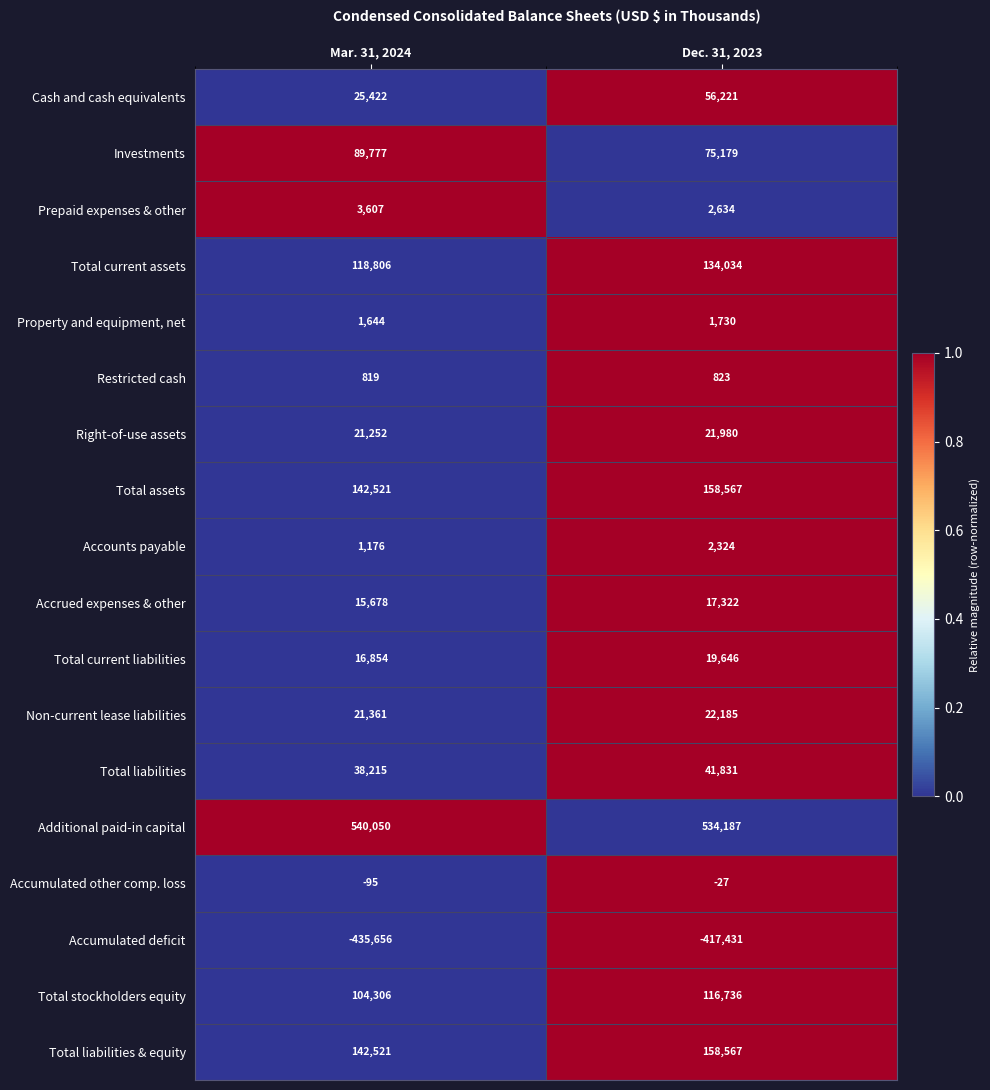

At which category is the sum across all series the highest?

Dec. 31, 2023